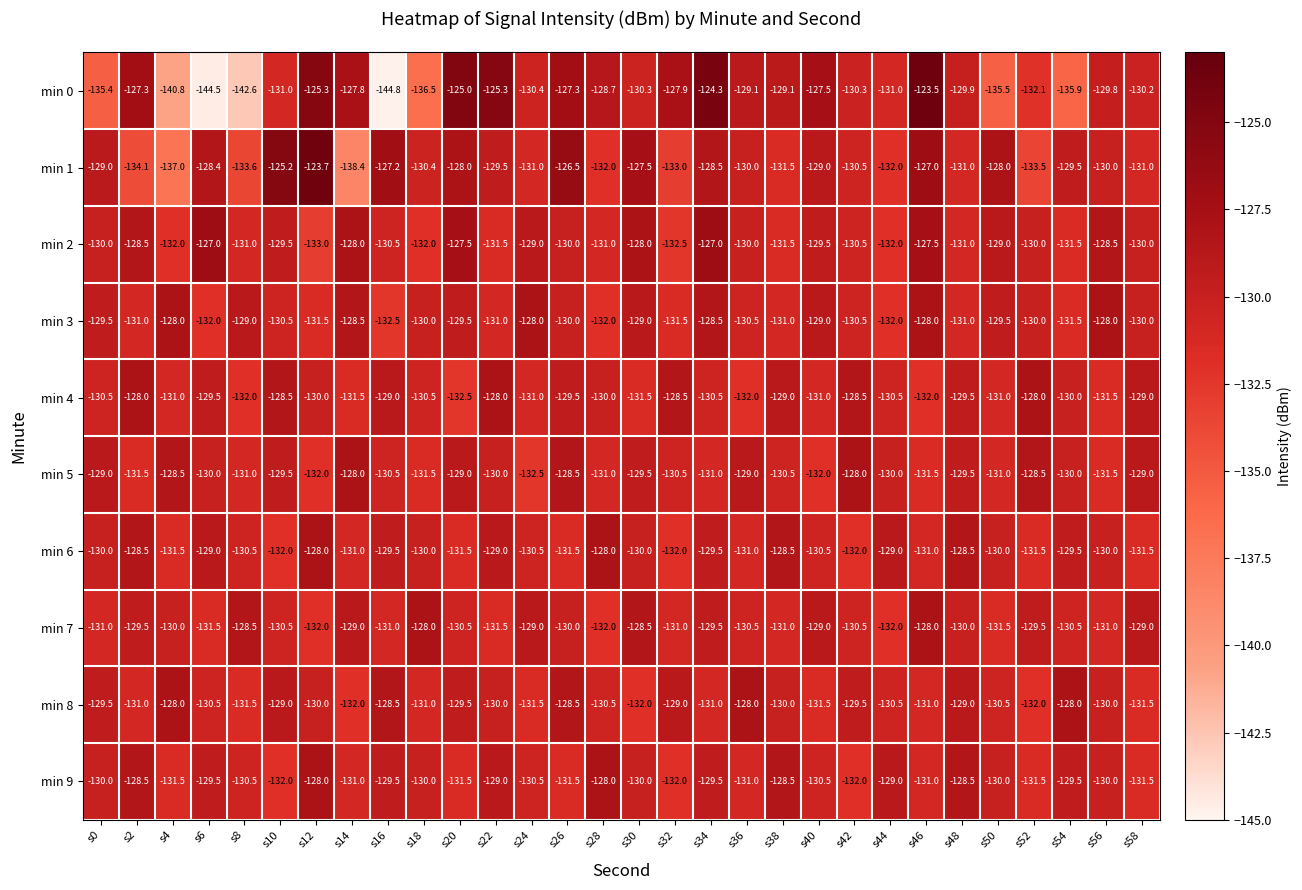

How many values in the min 6 series exceed -130?

11